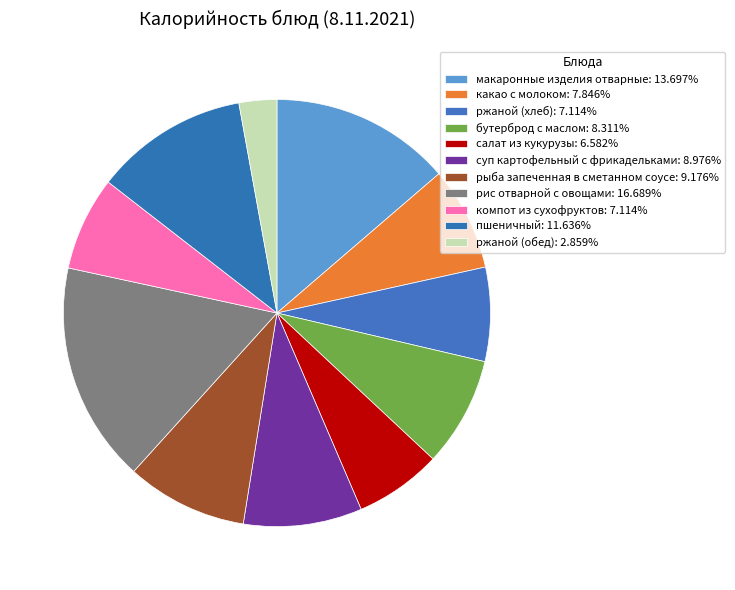

To the nearest percent, what portion does какао с молоком represent?

8%